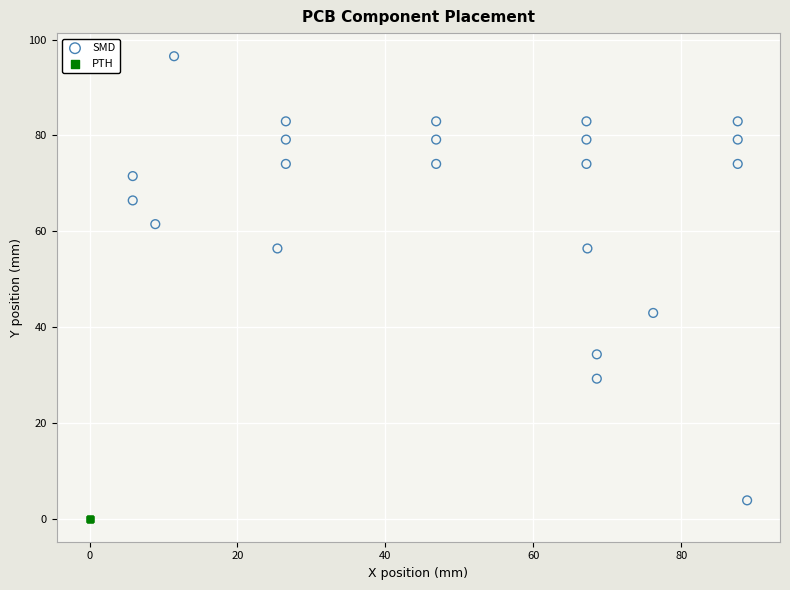

Which series reaches the maximum Y coordinate?

SMD